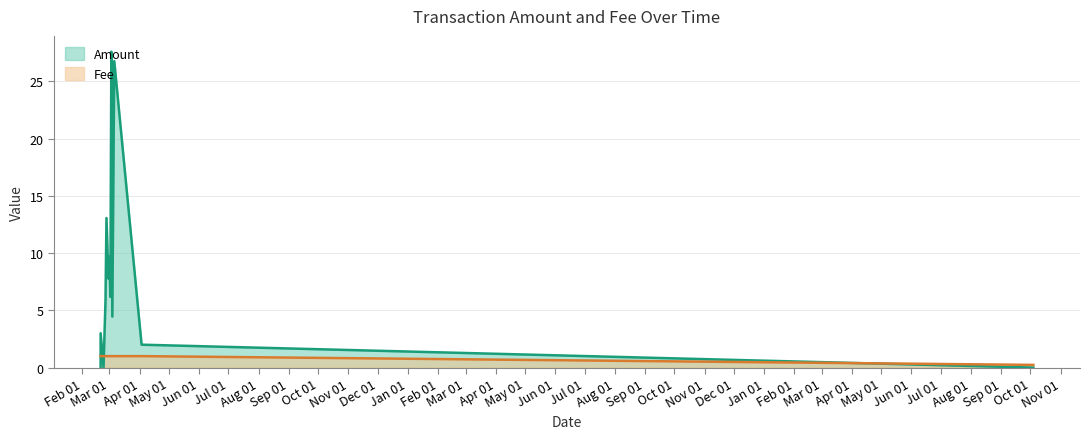

How many series are shown in this chart?

2